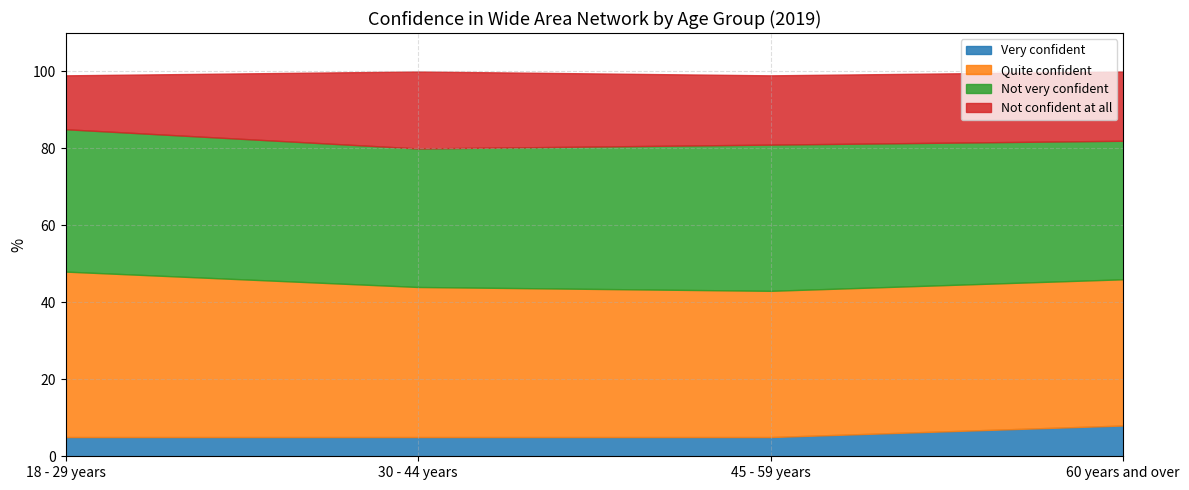

How many categories are shown in the chart?

4